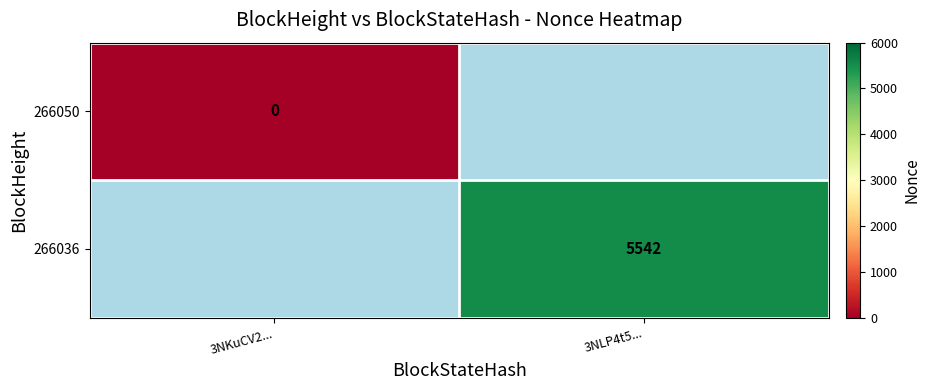

What is the maximum value shown in the chart?

5542.0